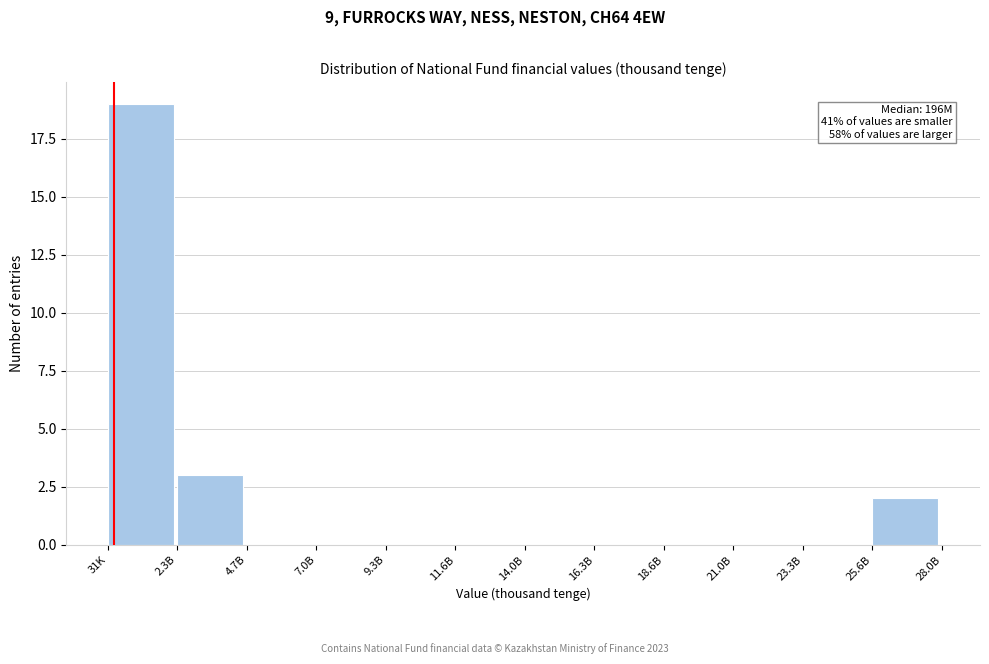

Reading right to left, what are all the values shown in this chart?

25.6B=2	23.3B=0	21.0B=0	18.6B=0	16.3B=0	14.0B=0	11.6B=0	9.3B=0	7.0B=0	4.7B=0	2.3B=3	31K=19